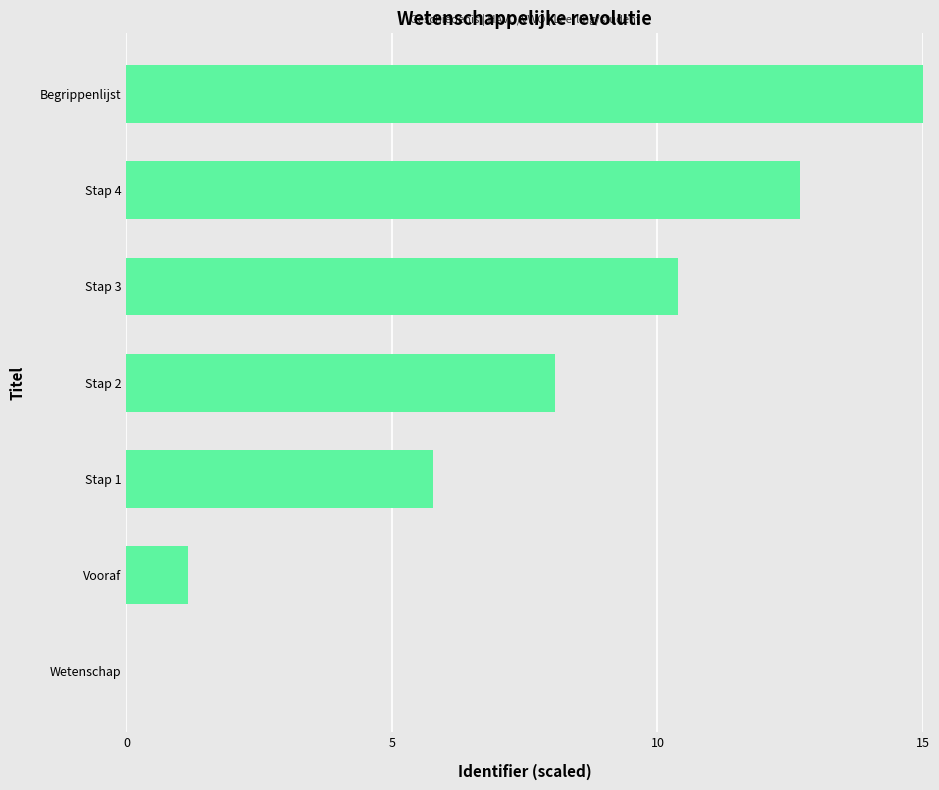

What is the approximate value at Stap 2?

8.1